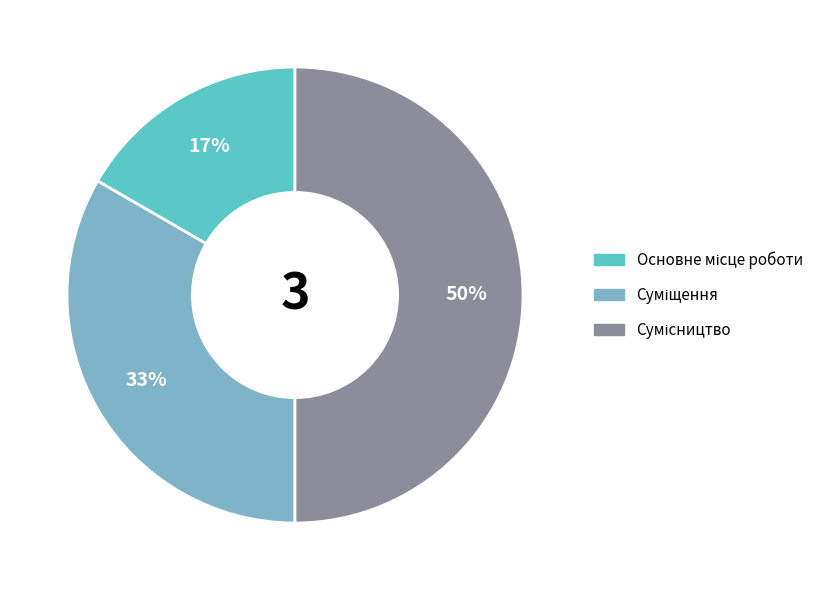

To the nearest percent, what is the average slice percentage?

33%